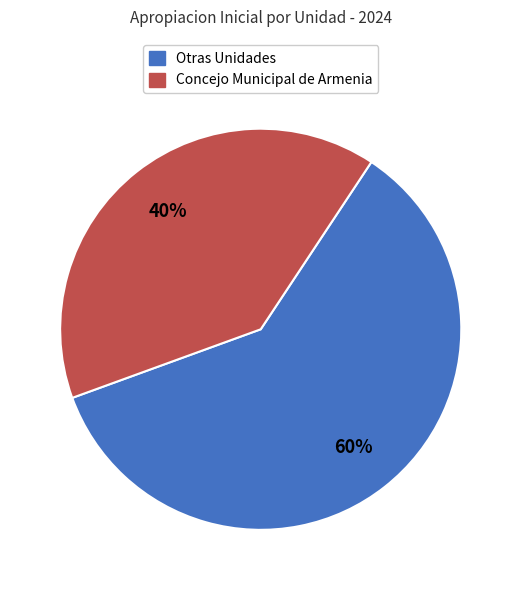

Is there any slice that represents more than half of the pie?

Yes